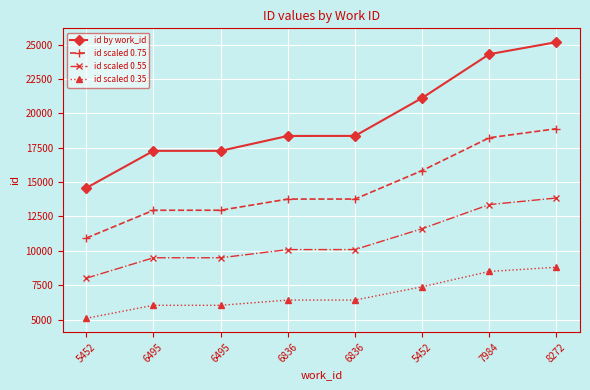

Which category has the highest value across all series?

8272